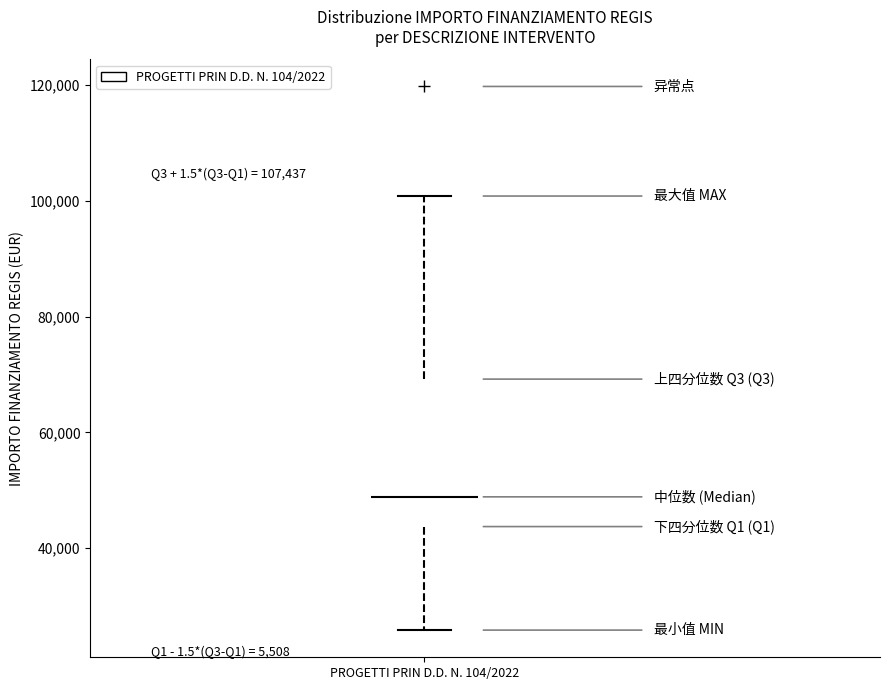

Where is the lower edge of the box for PROGETTI PRIN D.D. N. 104/2022 on the y-axis? The values are not printed on the chart, so give them approximately, as read against the axis.

44000